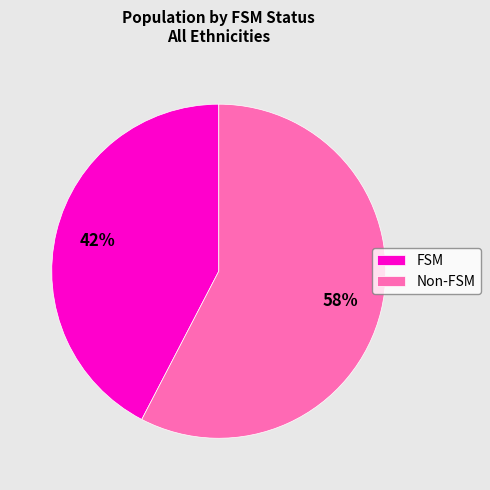

Is FSM the majority of the pie?

No